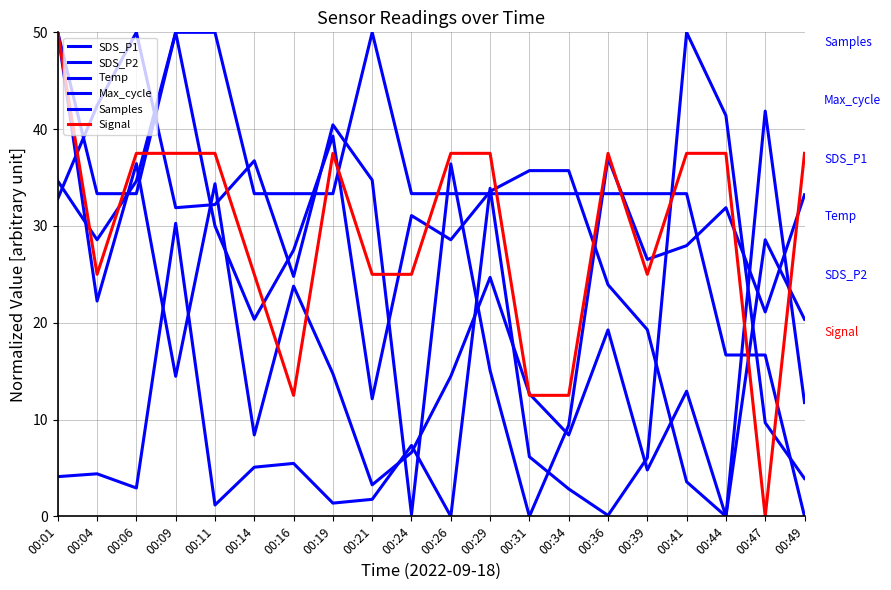

At which category does SDS_P1 reach its first local valley?

00:04